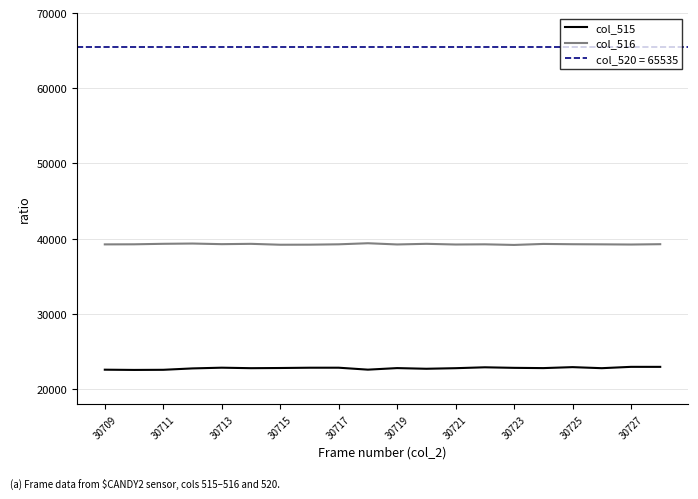

What are all the series names shown in the legend?

col_515, col_516